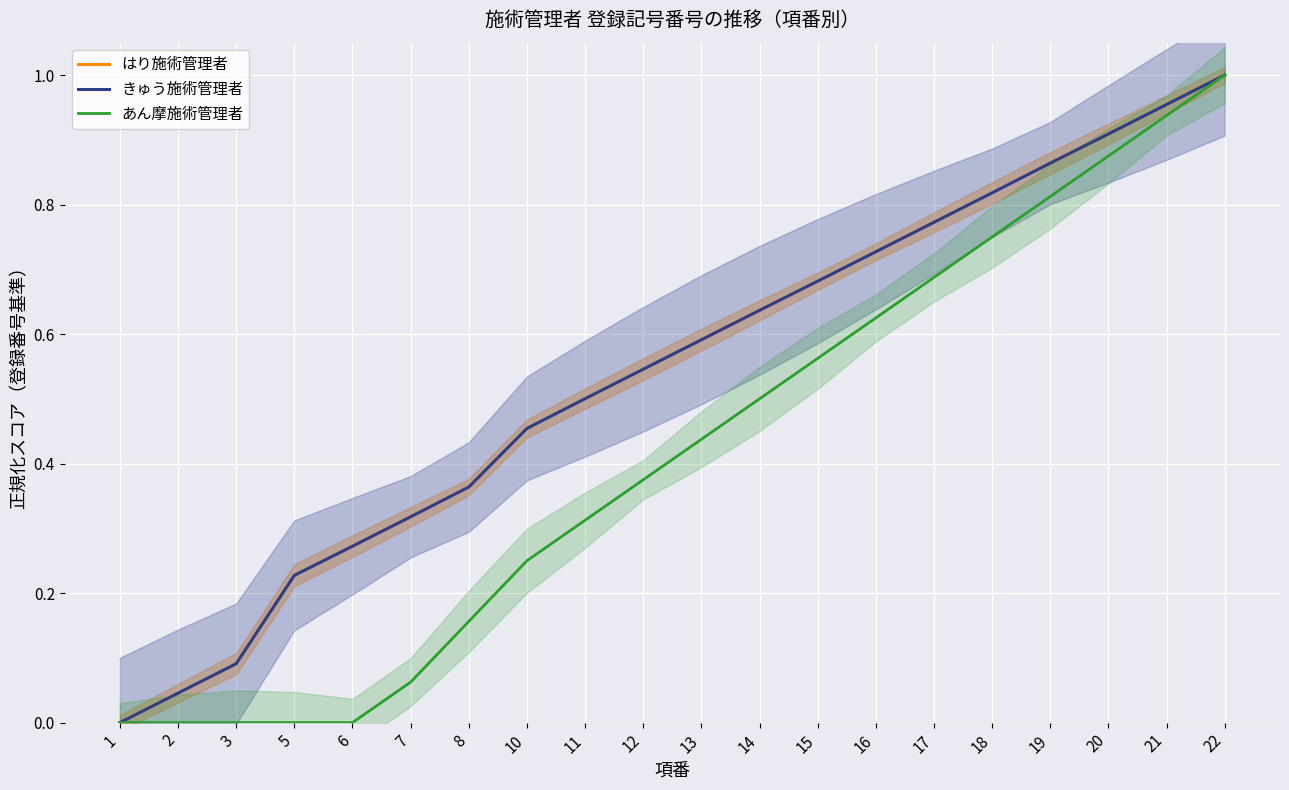

Reading left to right, transcribe all the data shown in this chart.

はり施術管理者: 0.0	0.0	0.1	0.2	0.3	0.3	0.4	0.5	0.5	0.5	0.6	0.6	0.7	0.7	0.8	0.8	0.9	0.9	1.0	1.0
きゅう施術管理者: 0.0	0.0	0.1	0.2	0.3	0.3	0.4	0.5	0.5	0.5	0.6	0.6	0.7	0.7	0.8	0.8	0.9	0.9	1.0	1.0
あん摩施術管理者: 0.0	0.0	0.0	0.0	0.0	0.1	0.2	0.2	0.3	0.4	0.4	0.5	0.6	0.6	0.7	0.8	0.8	0.9	0.9	1.0